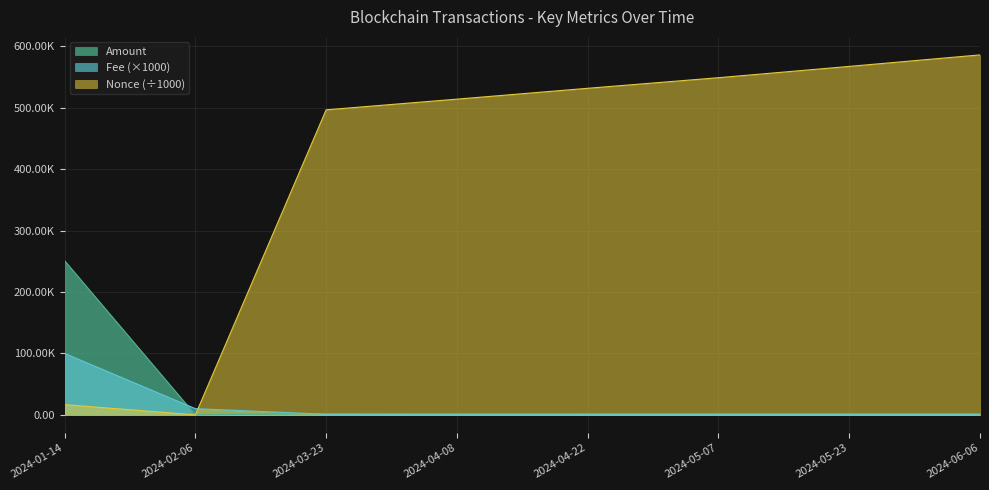

What position from the left is 2024-04-22?

5